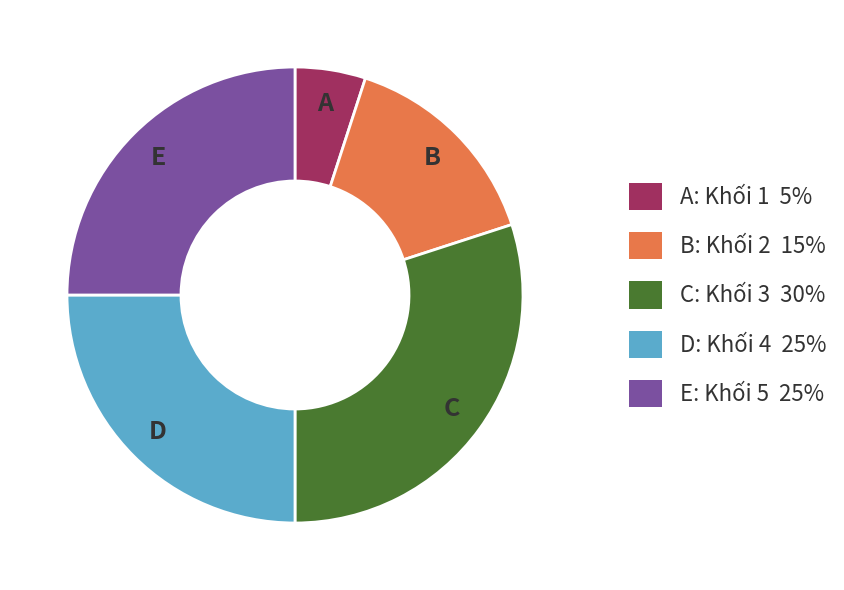

Is there any slice that represents more than half of the pie?

No